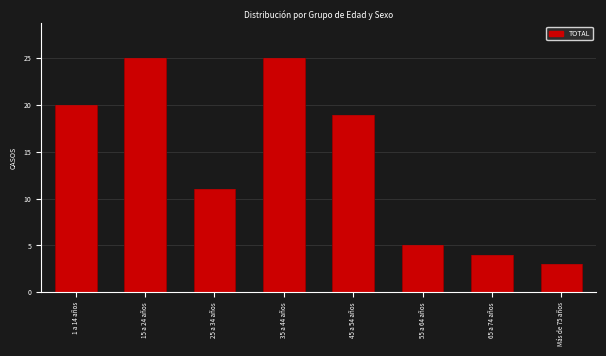

Reading left to right, extract all data points from this chart.

1 a 14 años=20	15 a 24 años=25	25 a 34 años=11	35 a 44 años=25	45 a 54 años=19	55 a 64 años=5	65 a 74 años=4	Más de 75 años=3